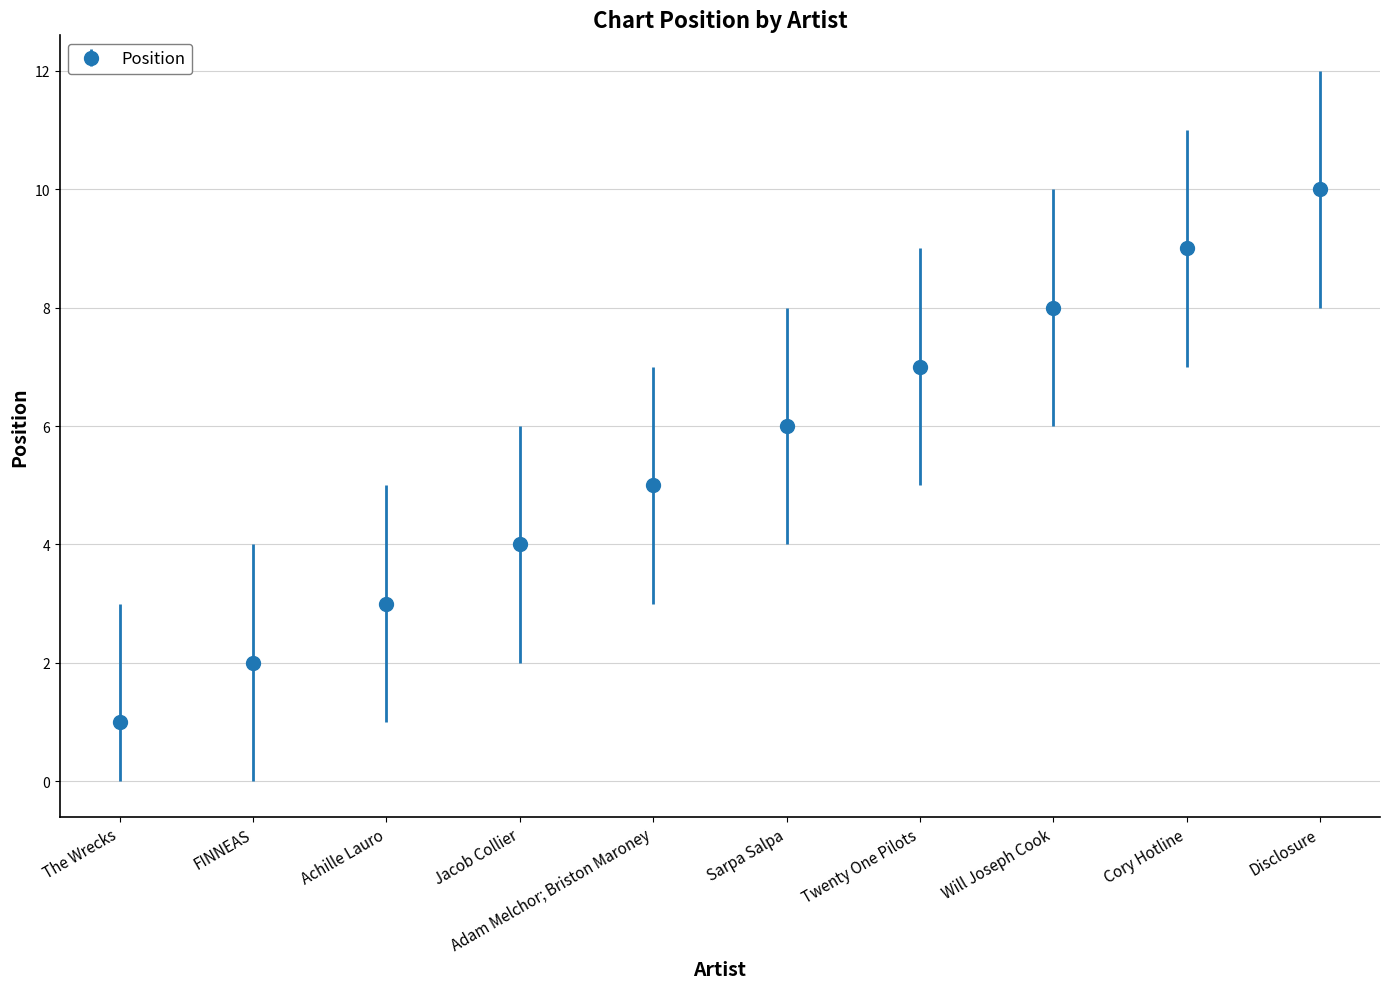

What is the sum of all values?

55